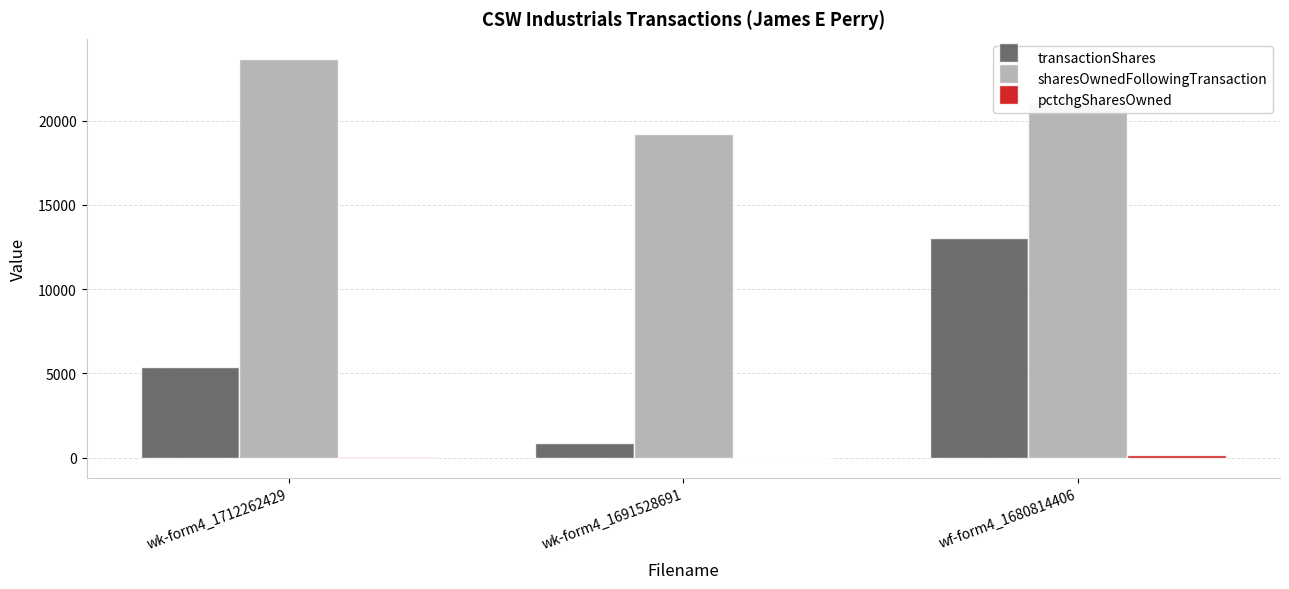

Is the value of transactionShares at wk-form4_1691528691 greater than the value of sharesOwnedFollowingTransaction at wk-form4_1691528691?

No